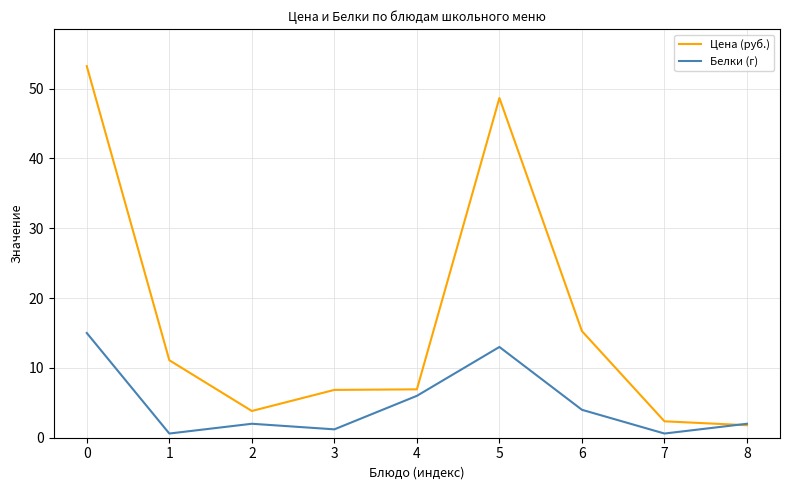

How many lines are shown in the chart?

2